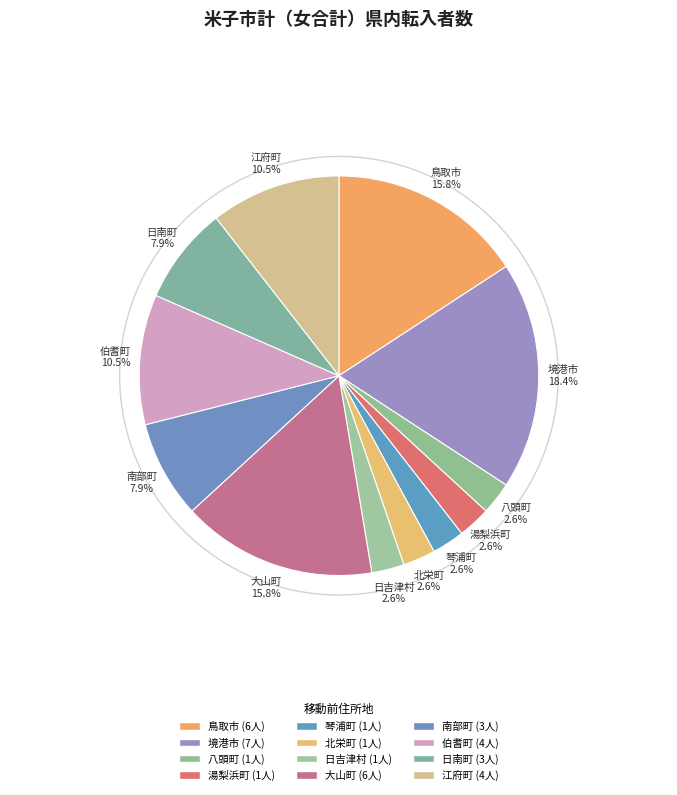

Count the number of slices in the pie.

12